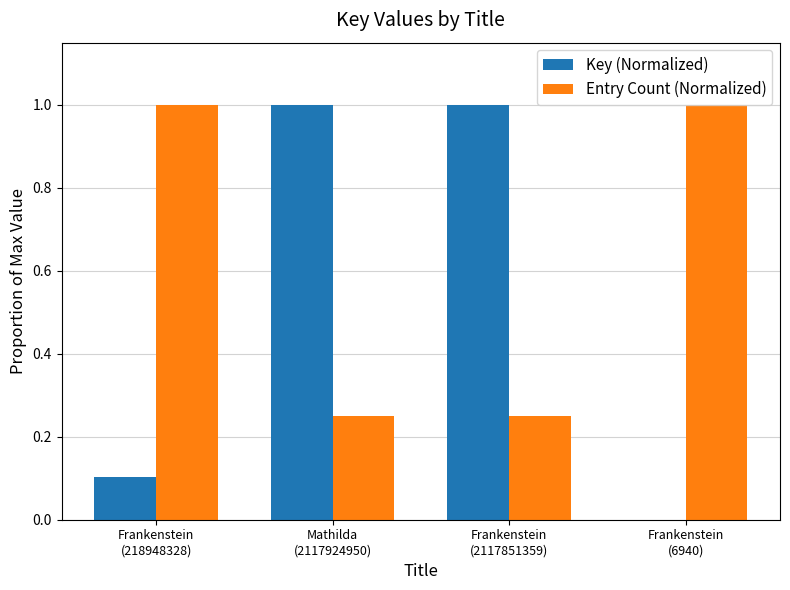

What value does the Entry Count (Normalized) series have at Mathilda
(2117924950)?

0.2